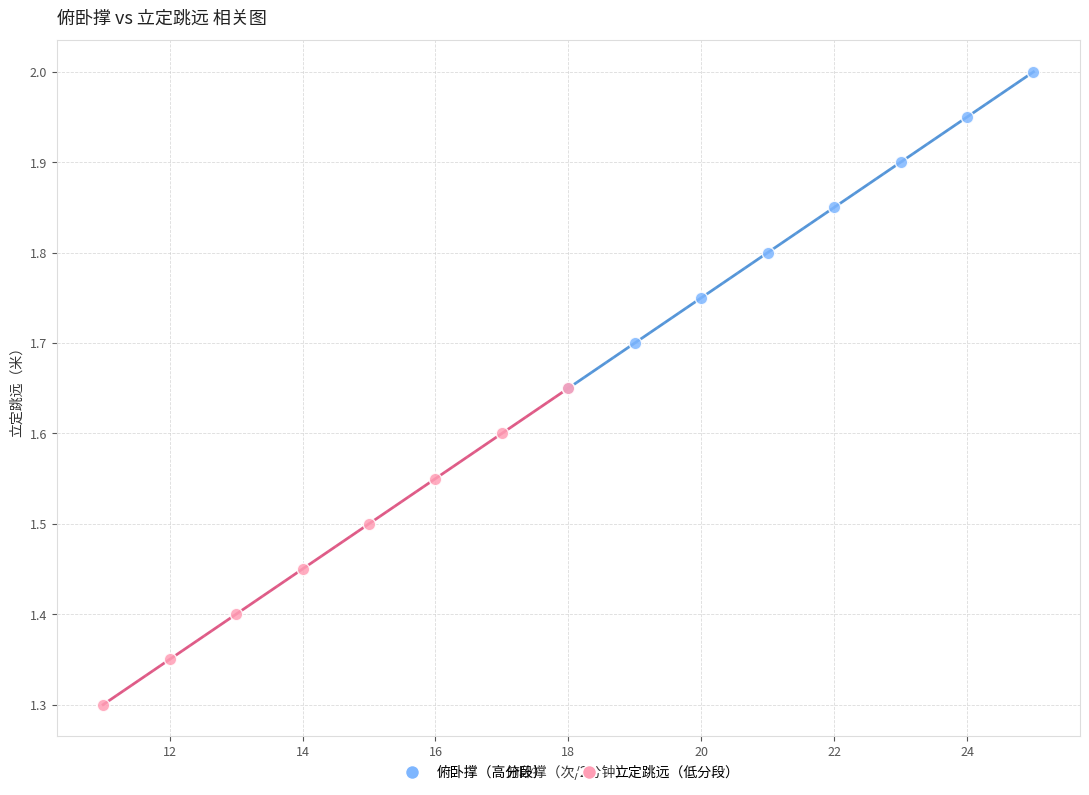

Which series reaches the minimum Y coordinate?

立定跳远（低分段）